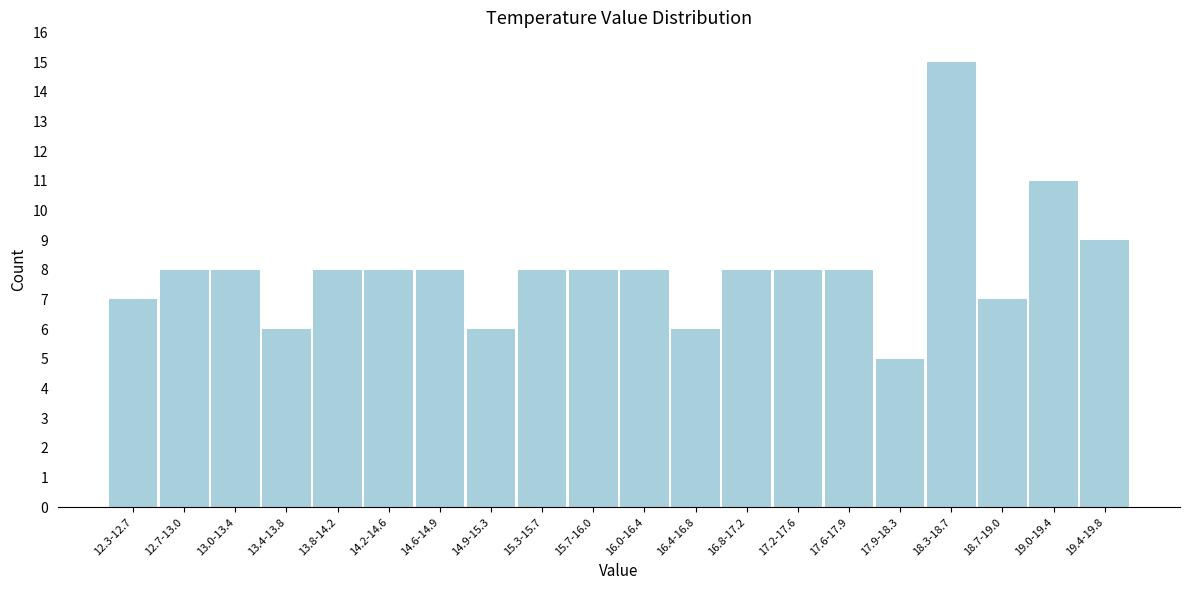

Reading left to right, transcribe all the data shown in this chart.

7	8	8	6	8	8	8	6	8	8	8	6	8	8	8	5	15	7	11	9